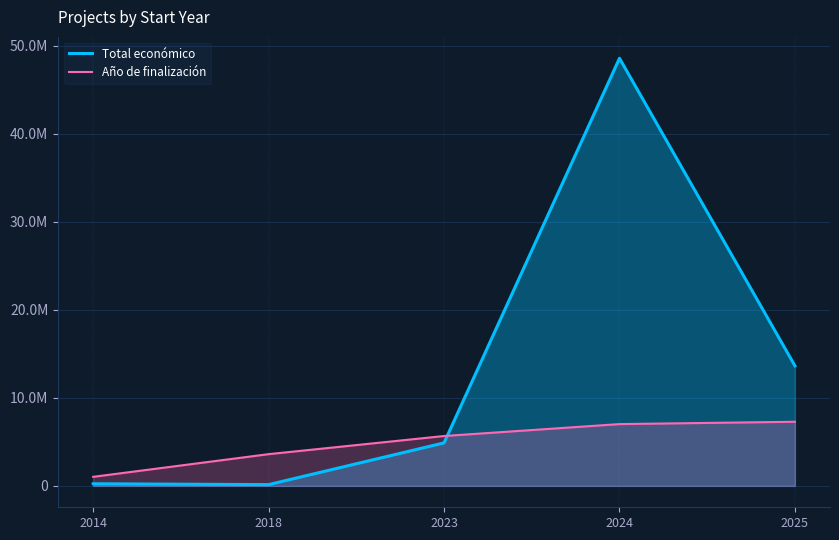

What is the total value across all series at 2025?

20918588.0